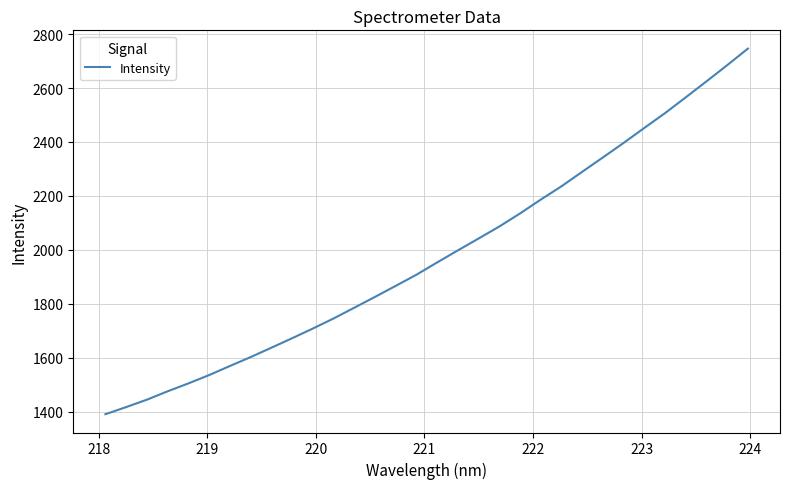

What is the difference between the maximum and minimum values?

1356.1